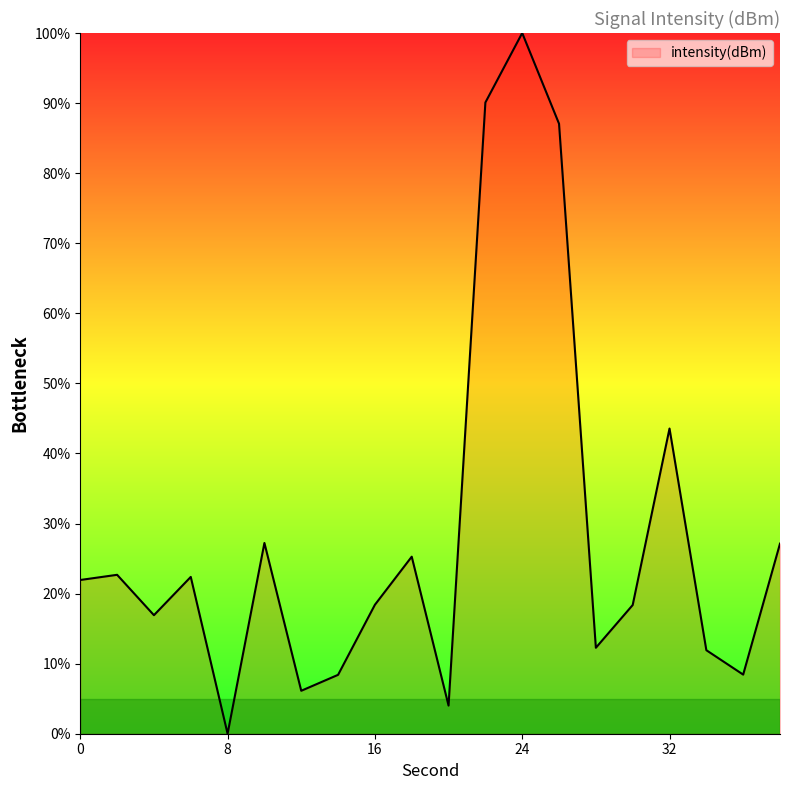

What is the difference between the maximum and minimum values?

100.0